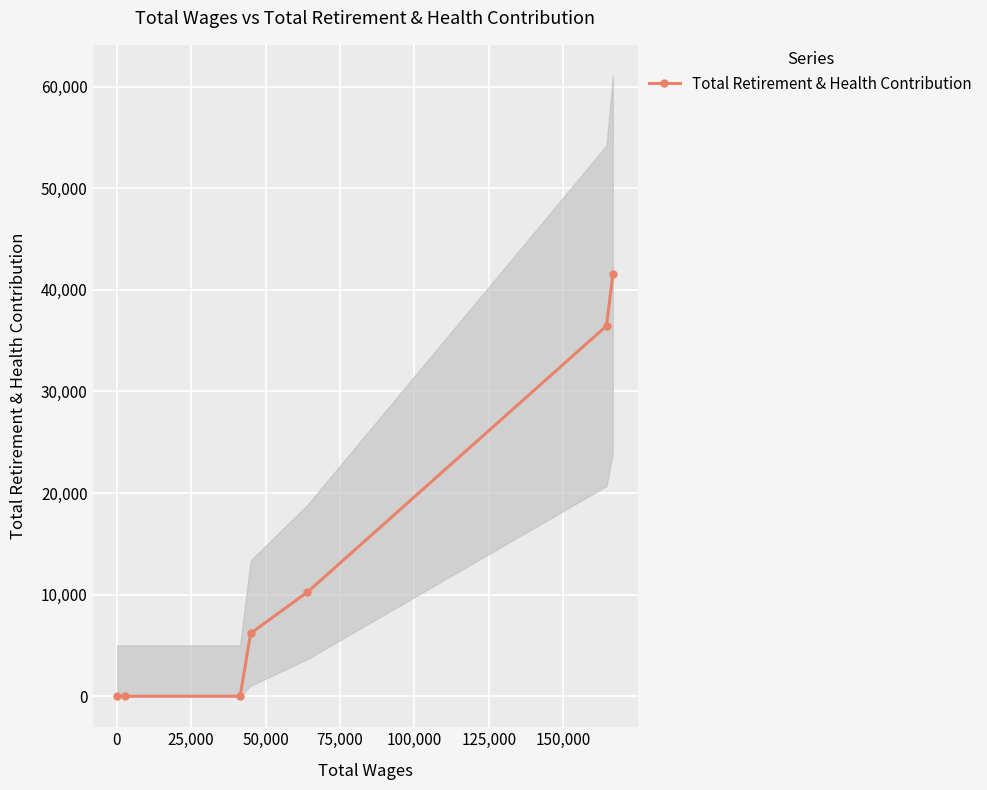

What is the highest value of the Total Retirement & Health Contribution series?

41534